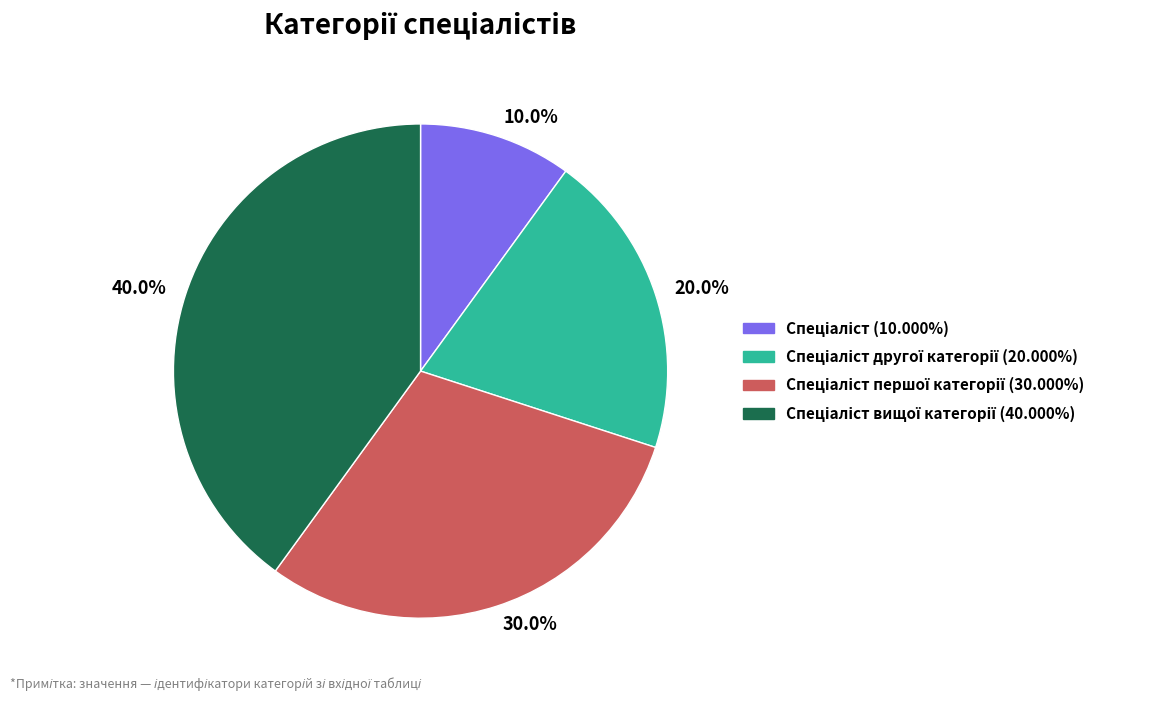

Is there any slice that represents more than half of the pie?

No